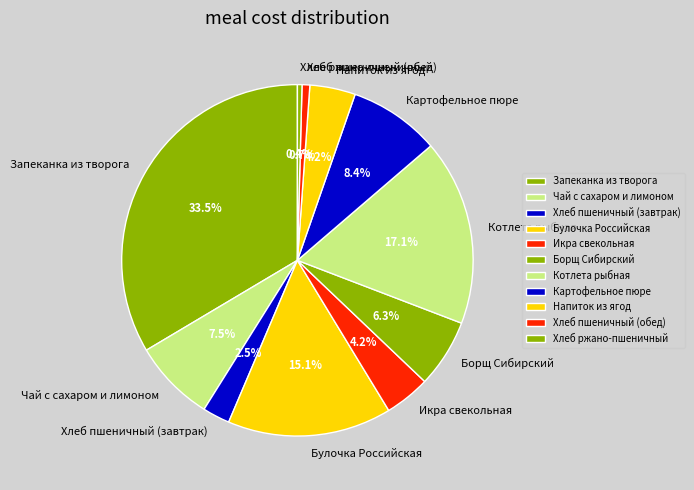

Is it true that Борщ Сибирский is 12% of the pie?

False